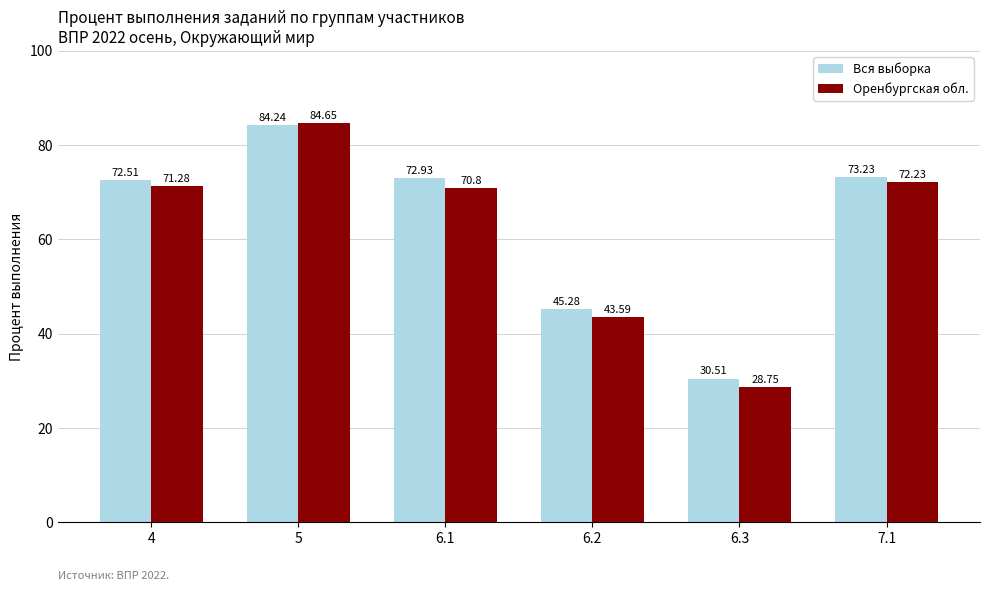

Reading left to right, transcribe all the data shown in this chart.

Вся выборка: 72.5	84.2	72.9	45.3	30.5	73.2
Оренбургская обл.: 71.3	84.7	70.8	43.6	28.8	72.2